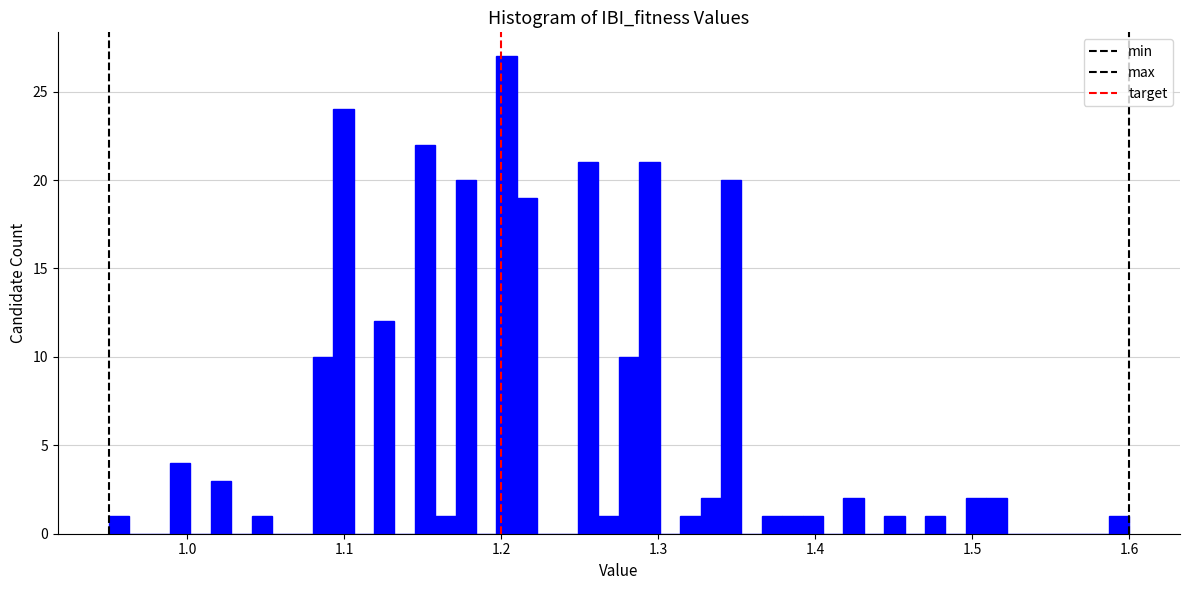

Read against the x-axis, roughly where is the centre of the tallest bar?

1.20